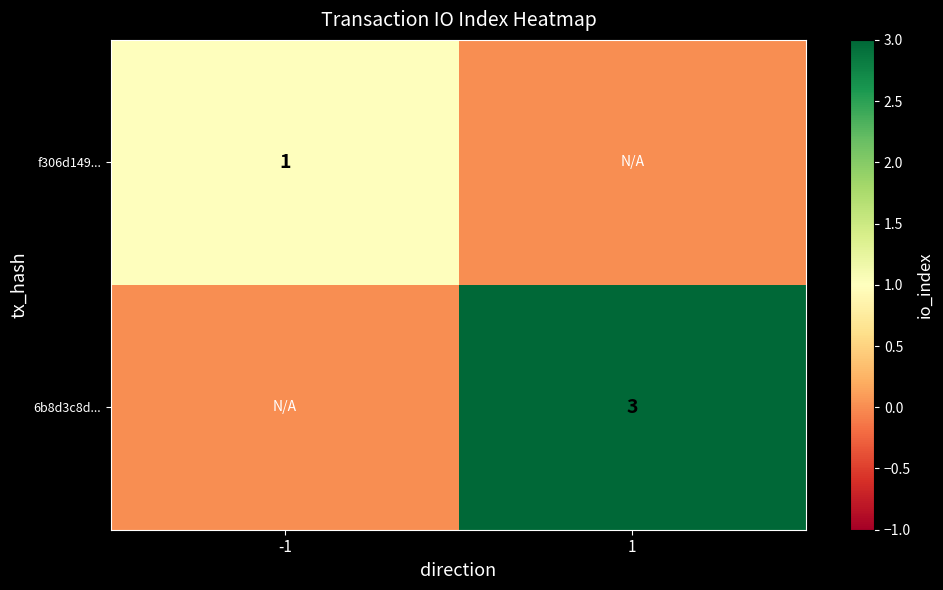

What is the difference between the highest and lowest values at 1?

3